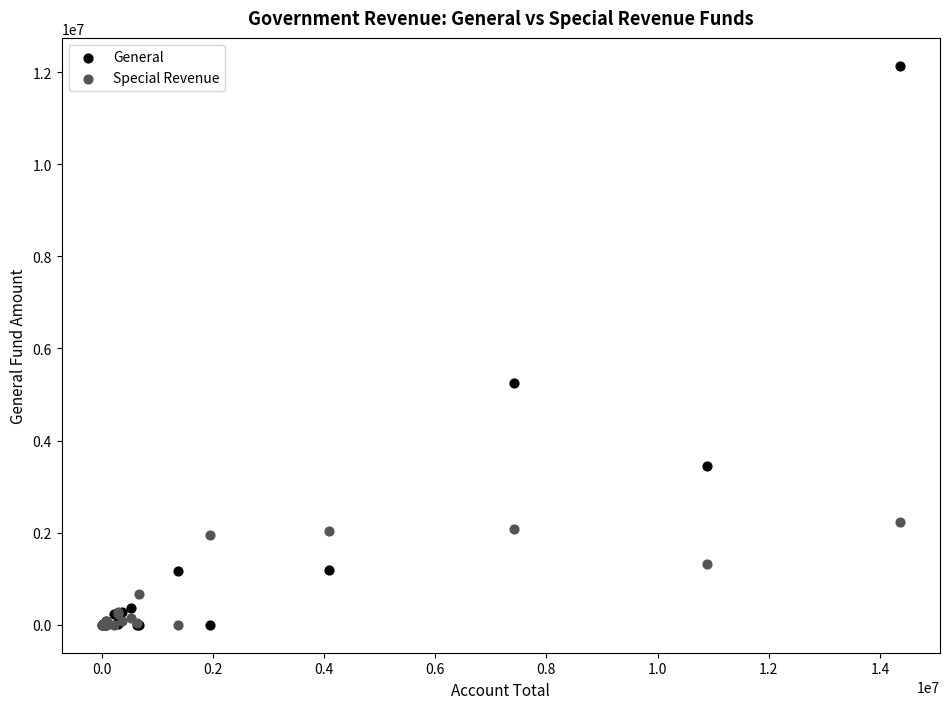

Which series has the widest spread of Y values?

General